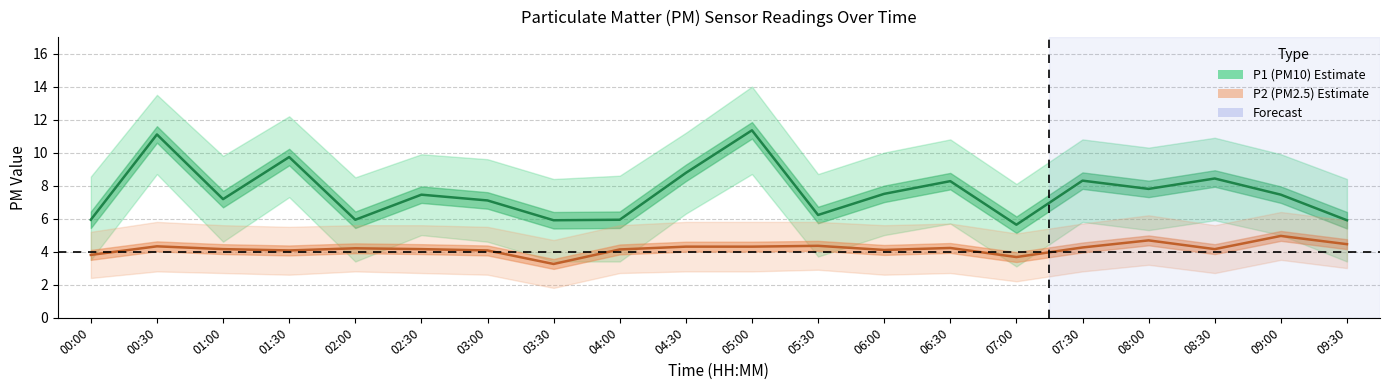

True or false: P2 (PM2.5) estimate and P1 (PM10) estimate cross at least once.

False